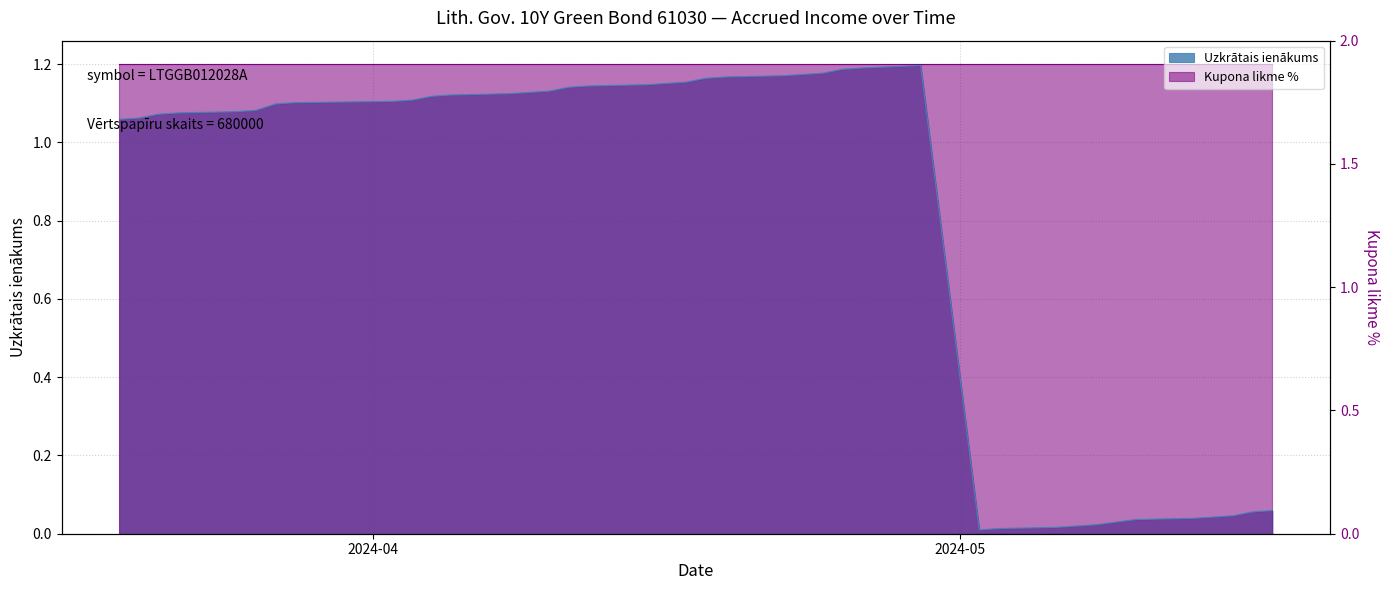

How many interior local valleys (lower than both neighbors) does the data have?

1